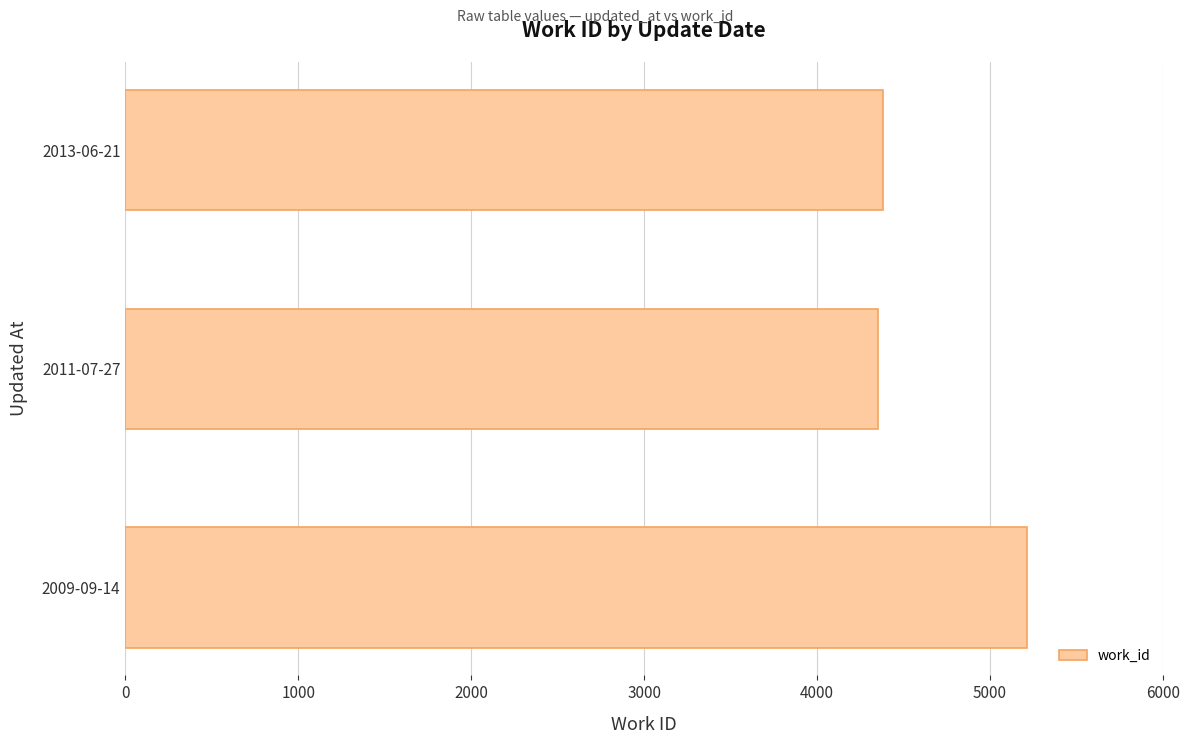

Which has a higher value, 2009-09-14 or 2013-06-21?

2009-09-14